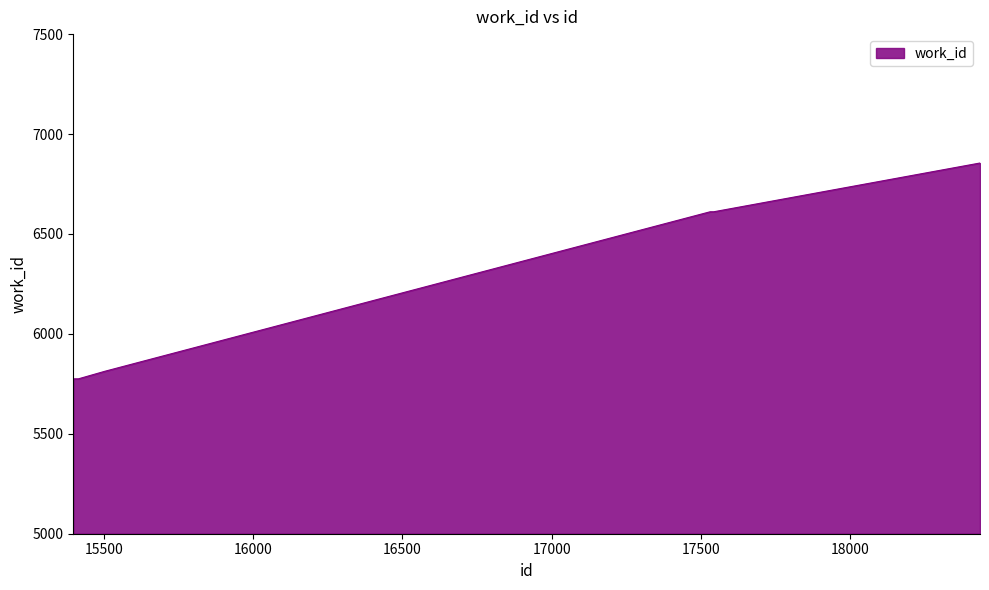

What is the difference between the maximum and minimum values?

1080